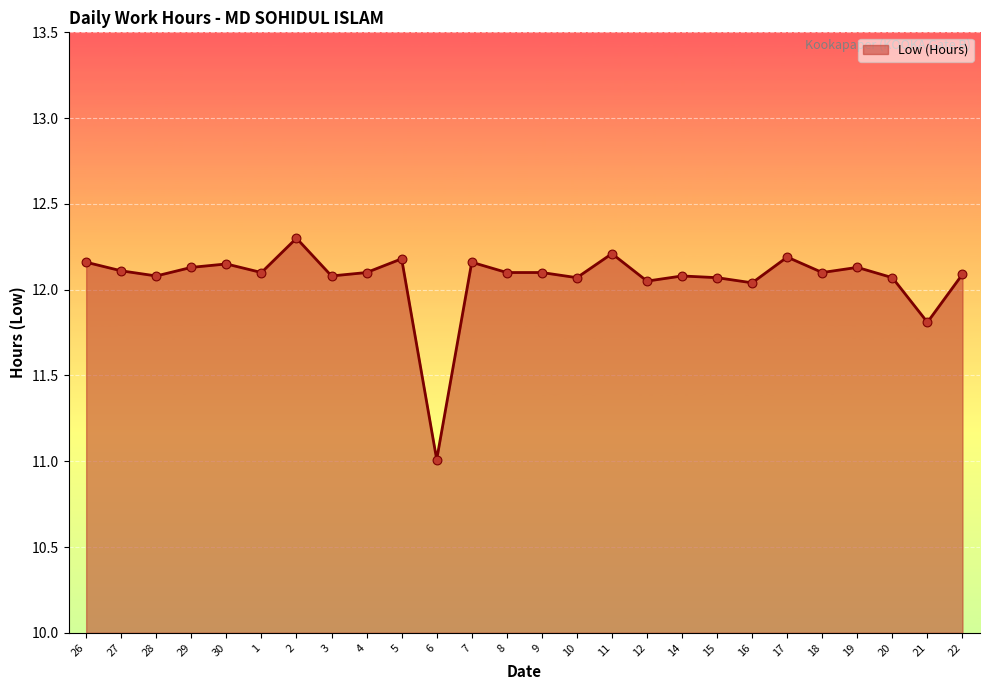

What is the ratio of the value at 16 to the value at 29?

1.0